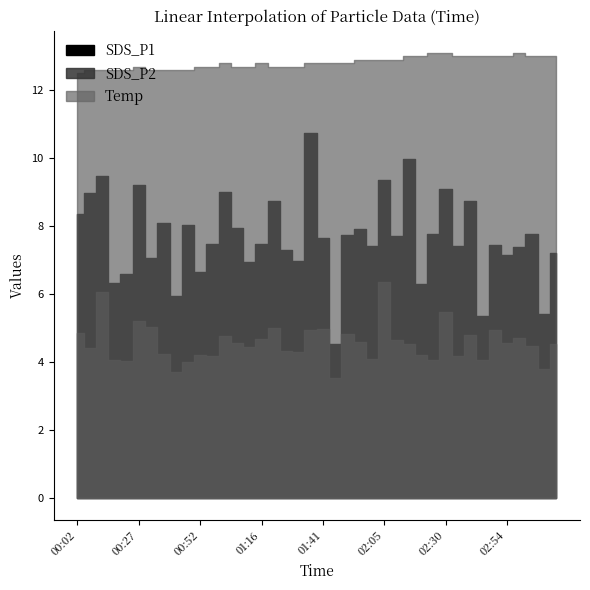

Rank the series by their maximum value, from lowest to highest.

SDS_P2, SDS_P1, Temp